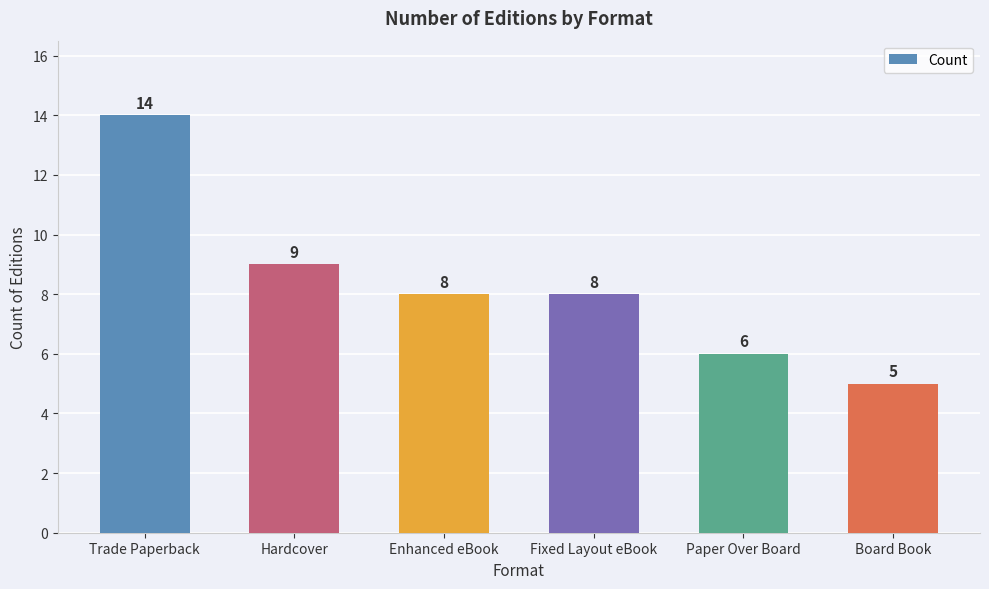

At which label does the data first exceed 8?

Trade Paperback